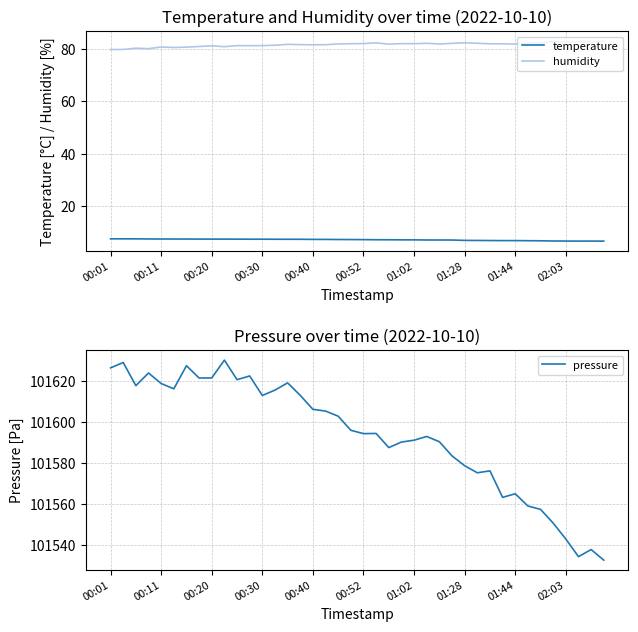

How many lines are shown in the chart?

3